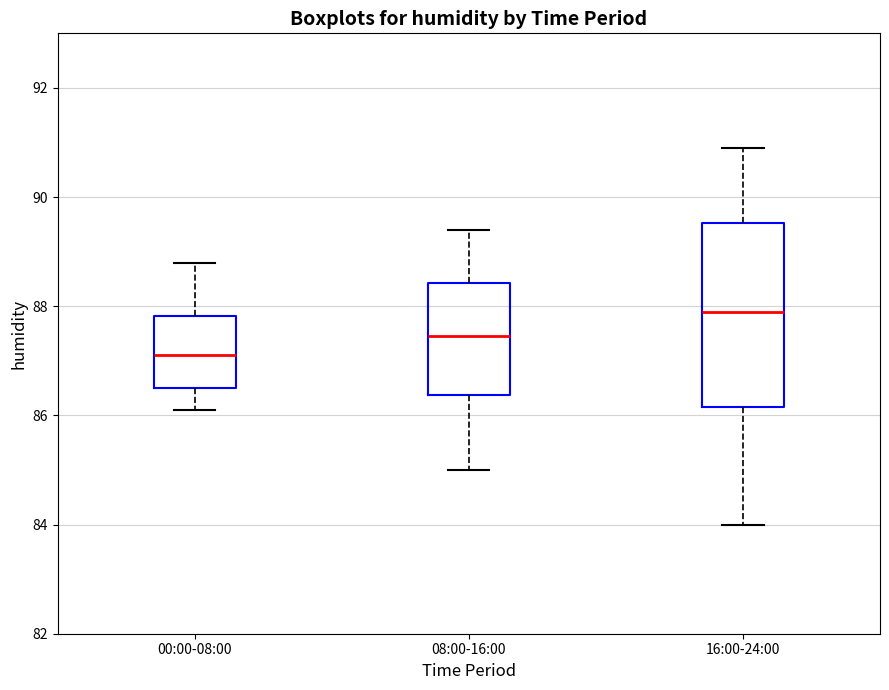

Which box is the tallest, from its lower edge to its upper edge?

16:00-24:00